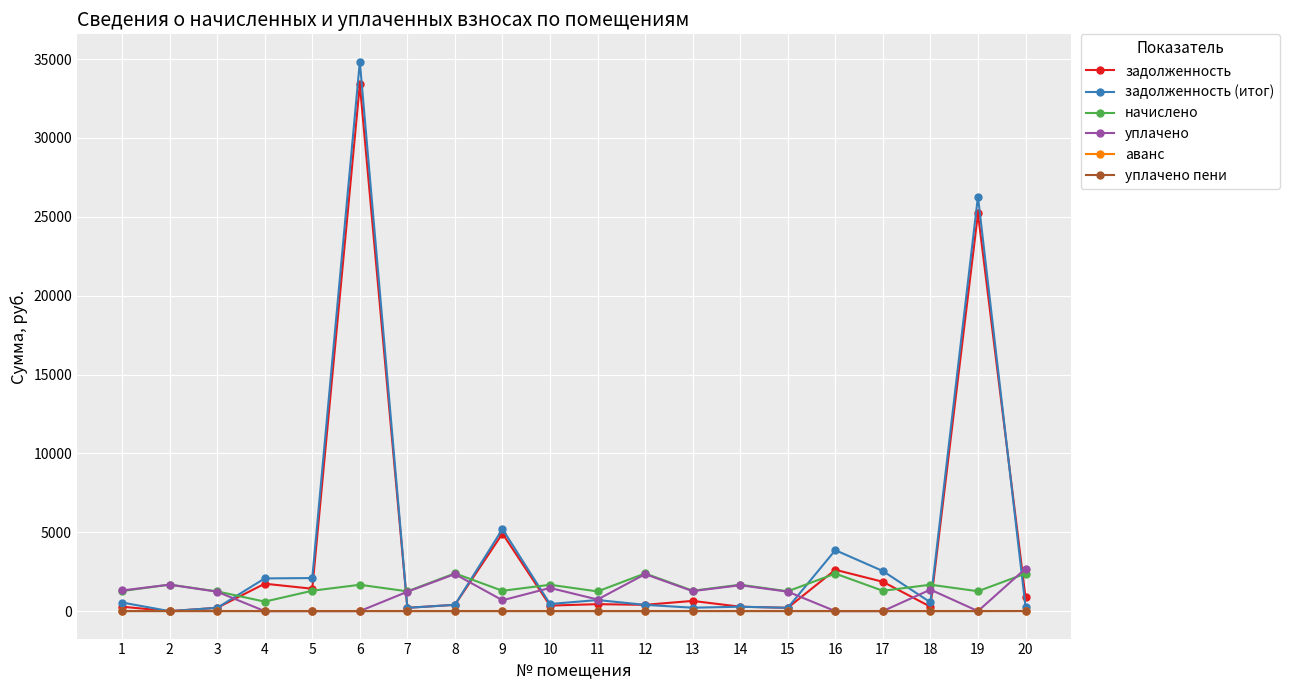

The value of уплачено at 12 is 2343.9. True or false?

True